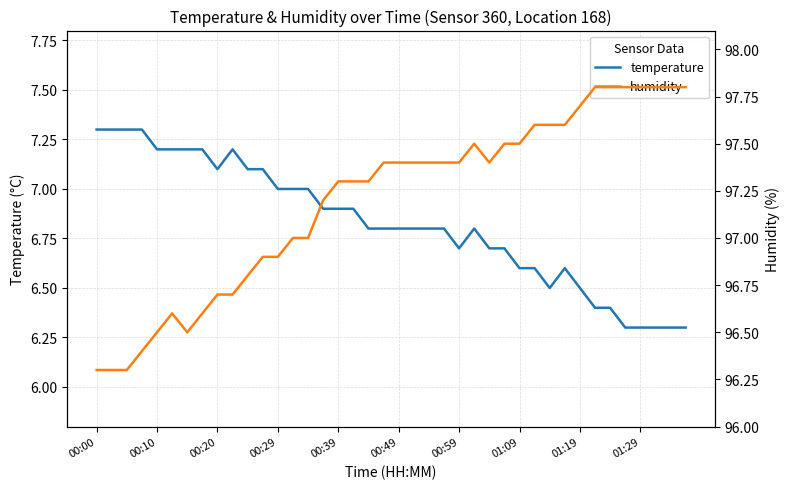

Is the value of temperature at 00:59 greater than the value of humidity at 39?

No